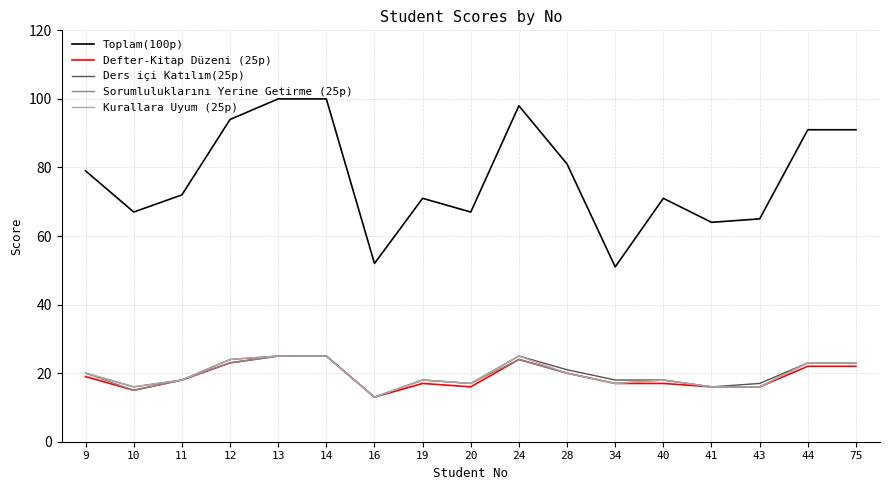

At how many categories does at least one series exceed 38?

17